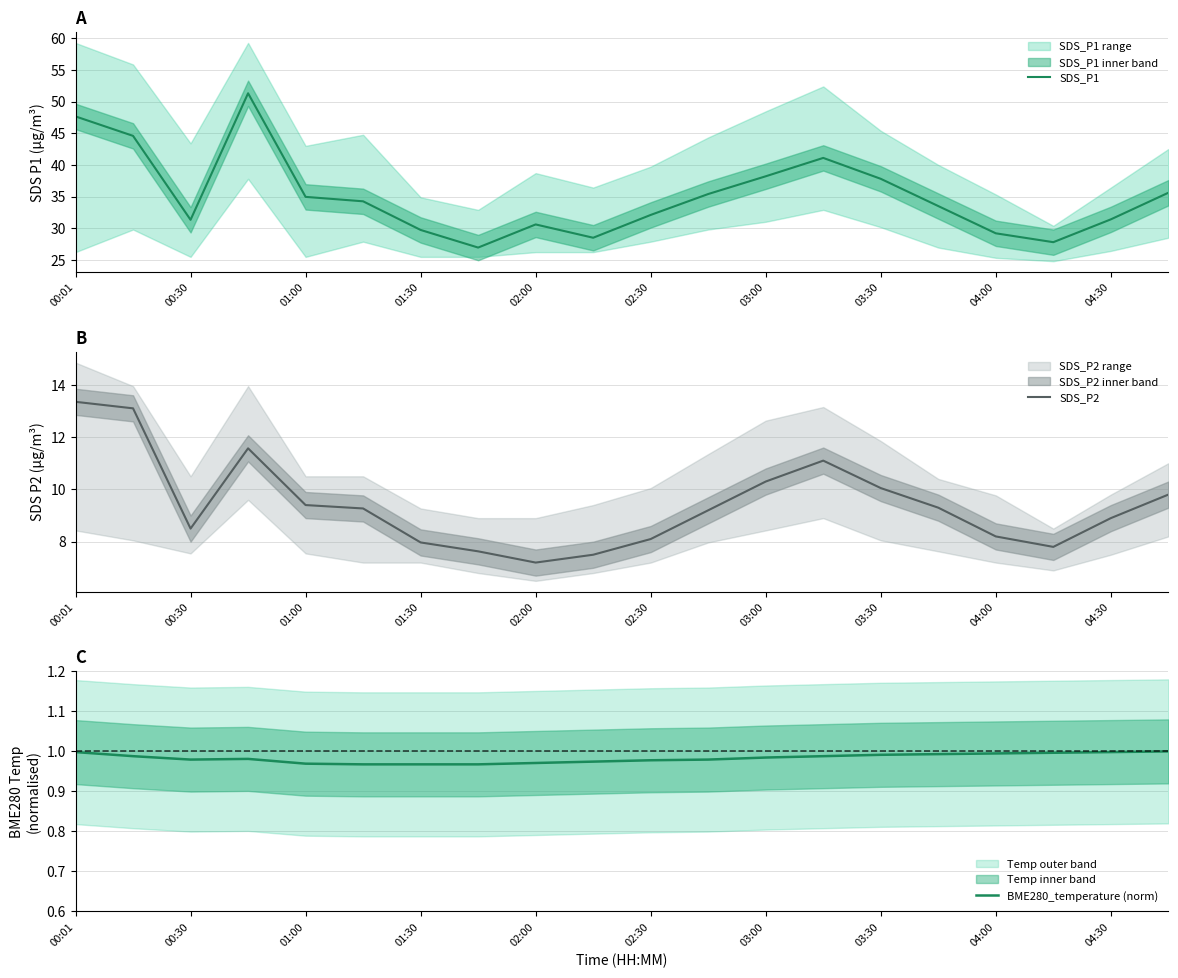

What is the highest value of the SDS_P1 series?

51.3